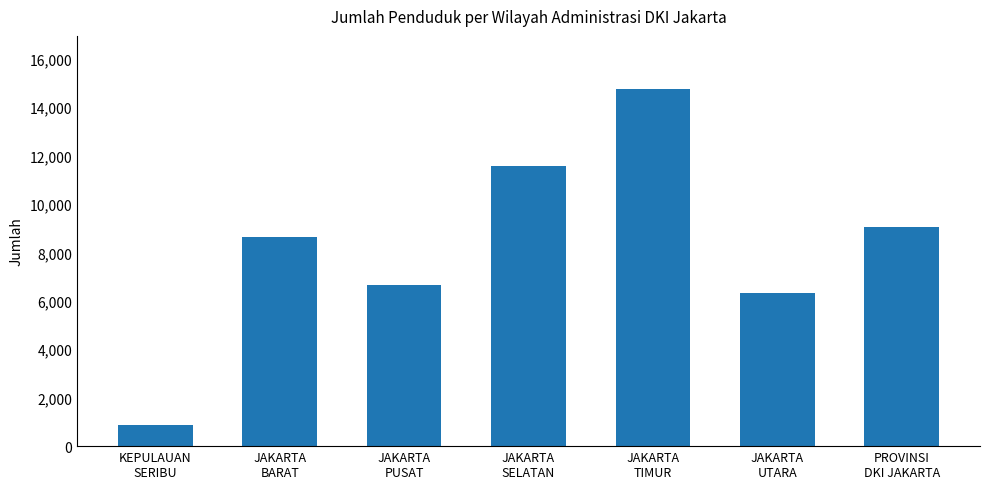

Approximately how many times larger is the value at PROVINSI
DKI JAKARTA compared to JAKARTA
BARAT?

1.0